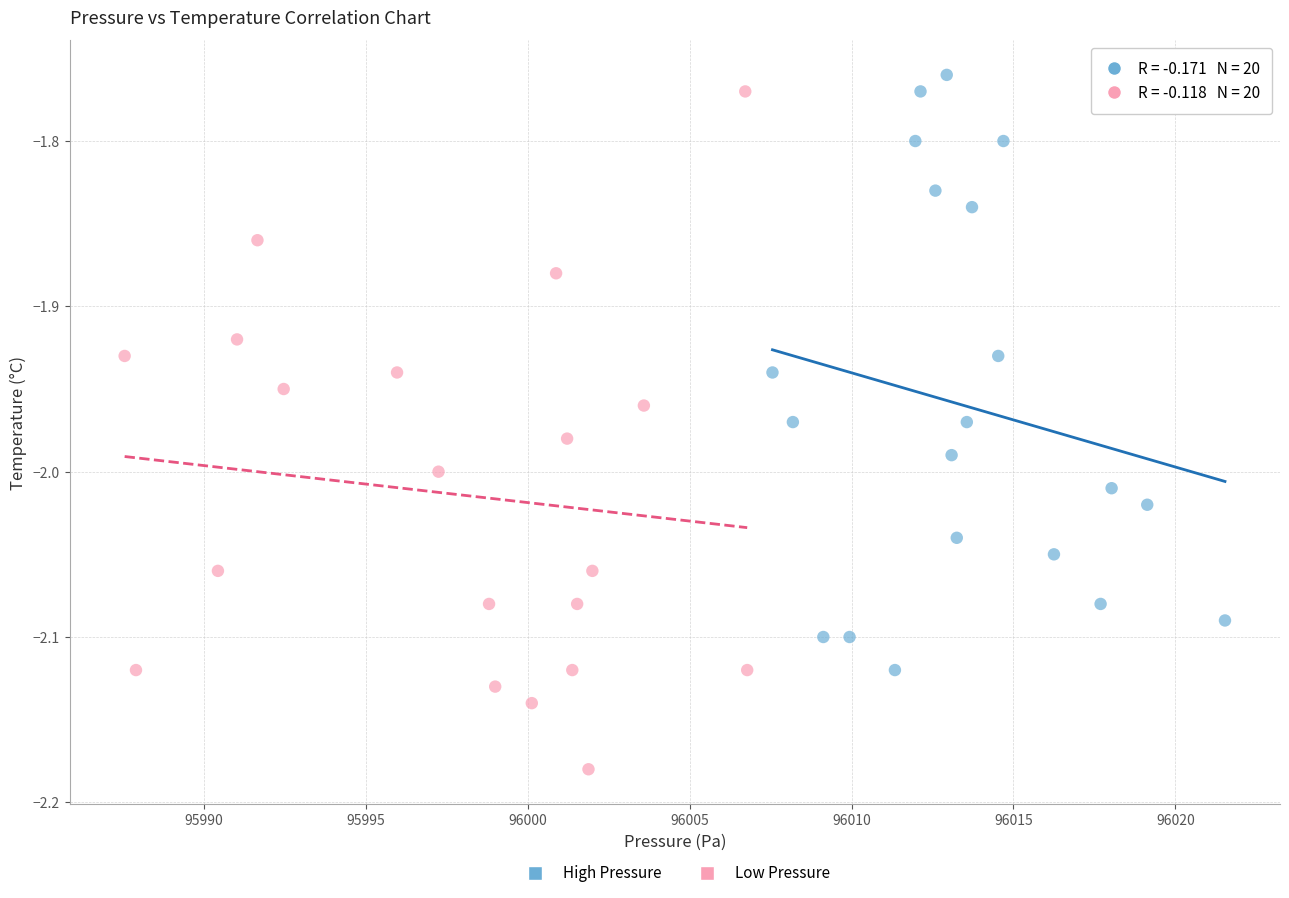

Which series reaches the minimum Y coordinate?

Low Pressure